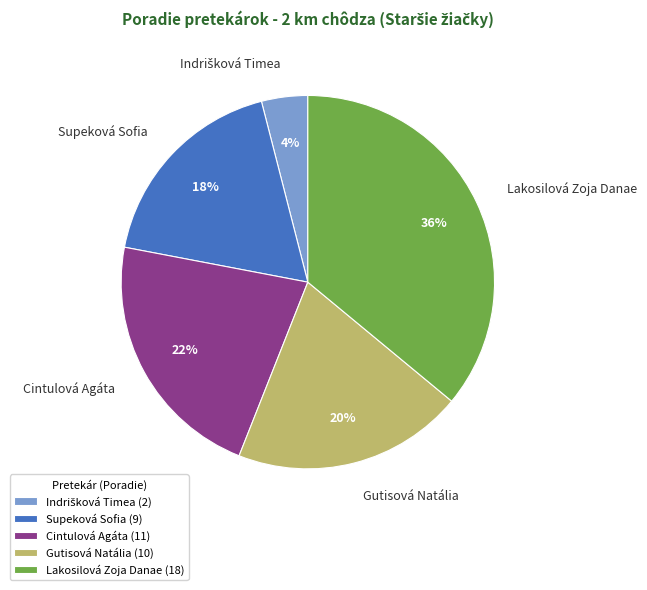

Combined, do Supeková Sofia and Gutisová Natália account for over 50%?

No